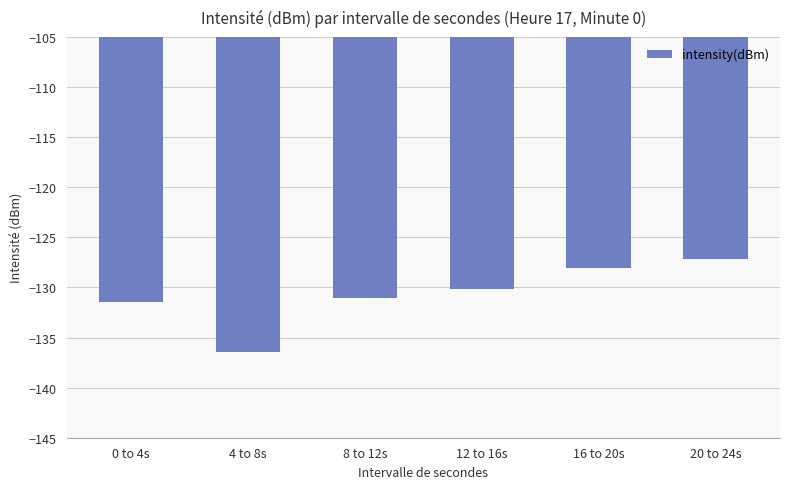

List the labels in order of value, smallest first.

4 to 8s, 0 to 4s, 8 to 12s, 12 to 16s, 16 to 20s, 20 to 24s